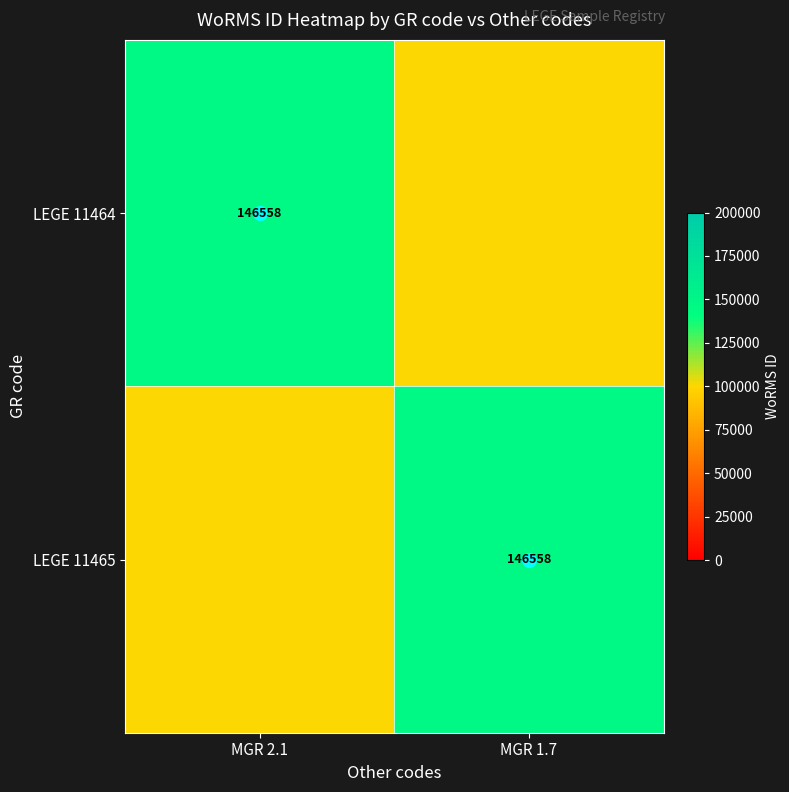

Between MGR 2.1 and MGR 1.7, which series saw the biggest shift?

LEGE 11464